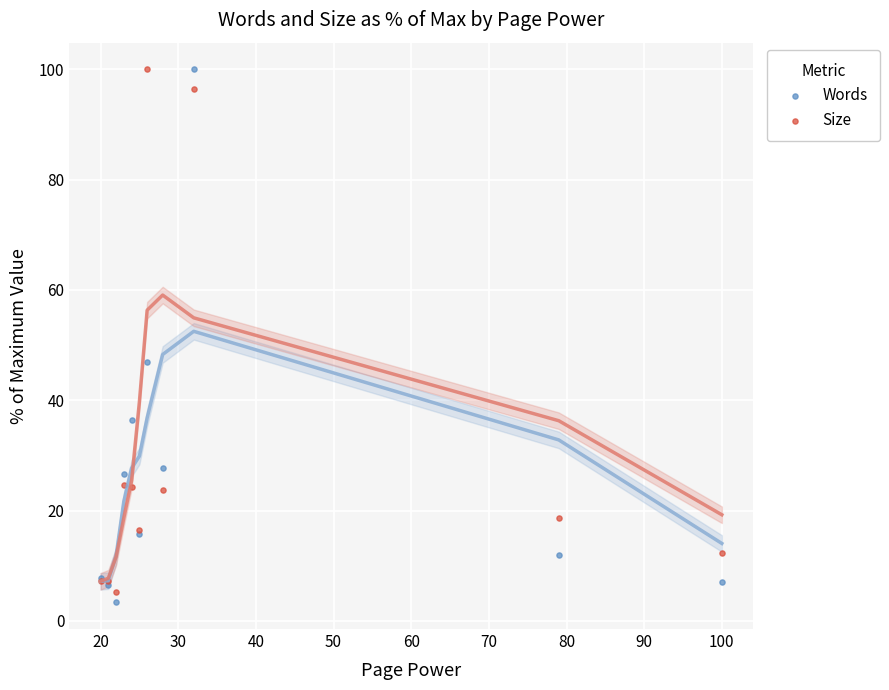

In the Words series, what Y value is closest to 51?

46.9